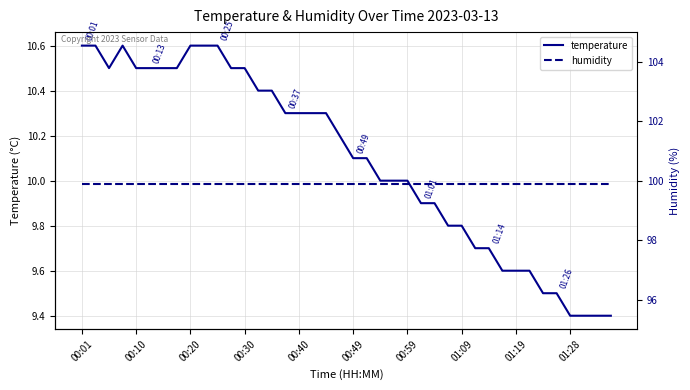

What is the minimum value for temperature?

9.4